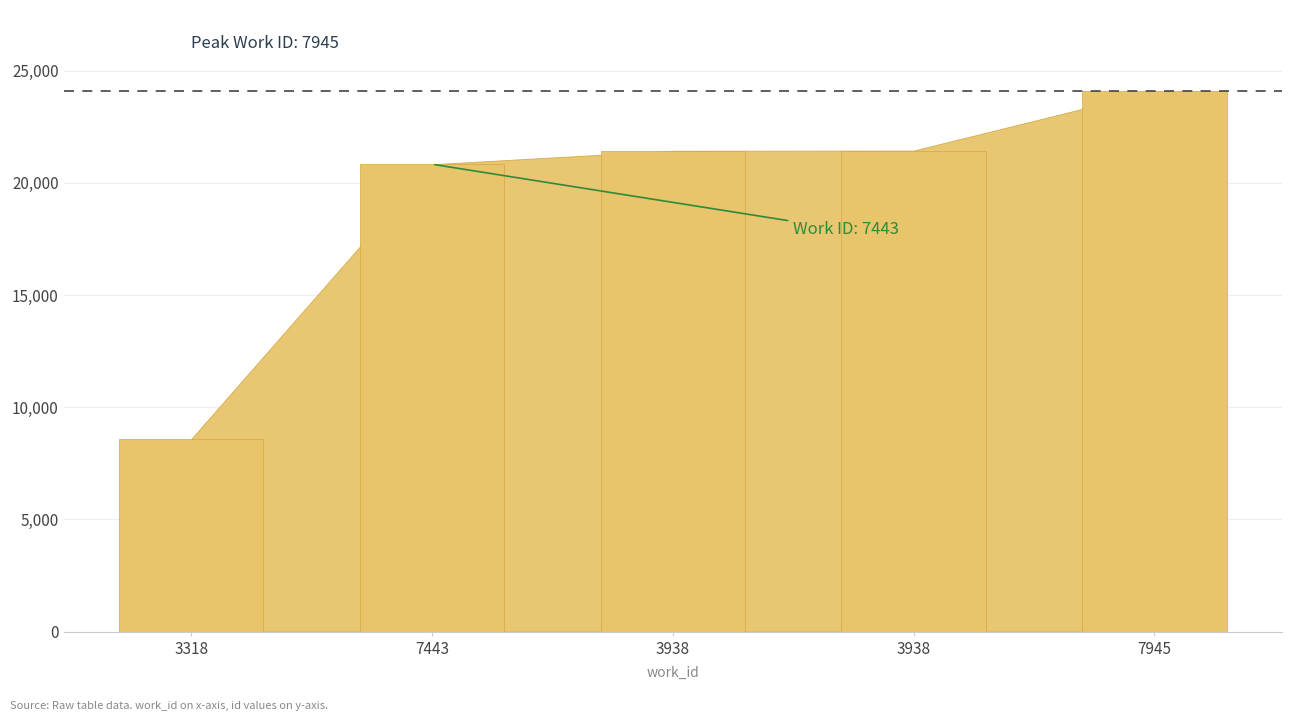

Is it true that the value at 3938 is 21435?

True